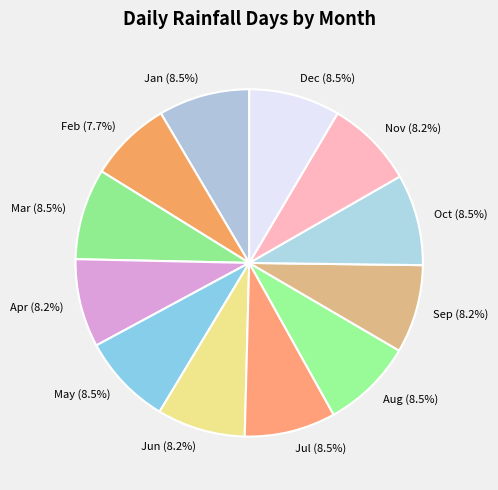

What is the smallest slice in the pie chart?

Feb